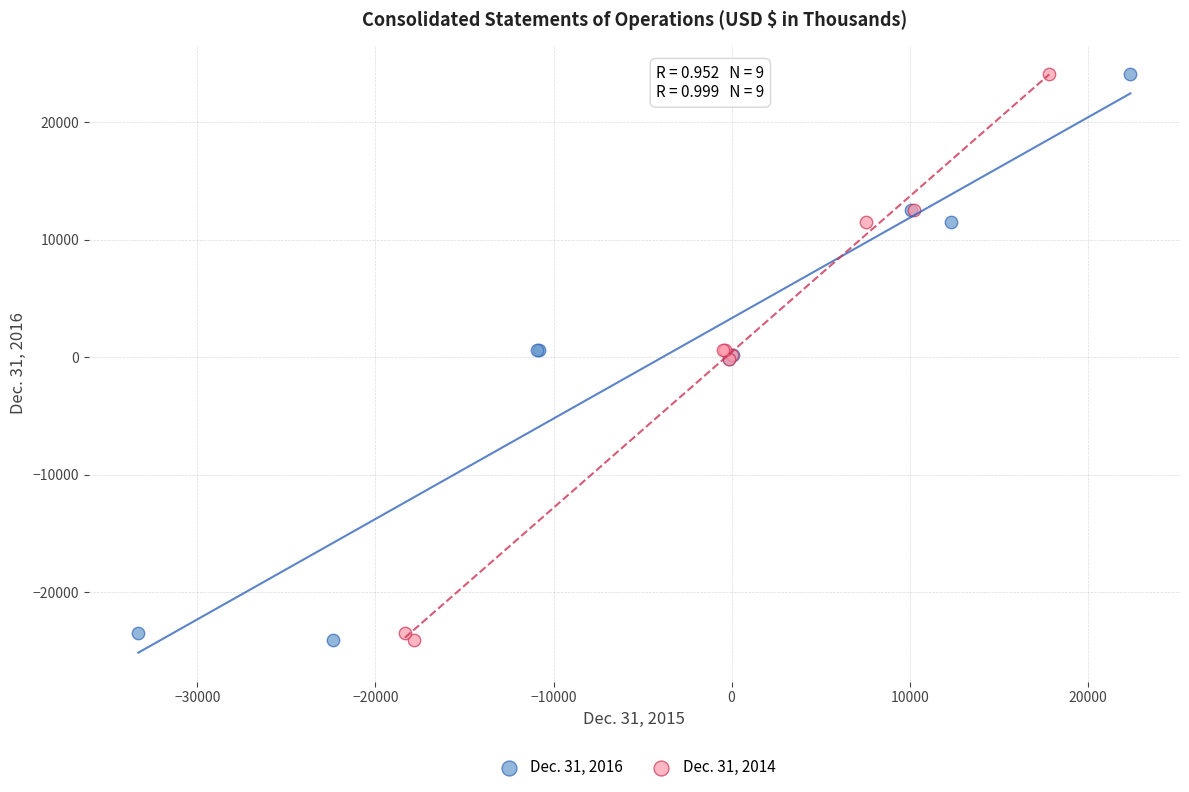

What are all the series names shown in the legend?

Dec. 31, 2016, Dec. 31, 2014